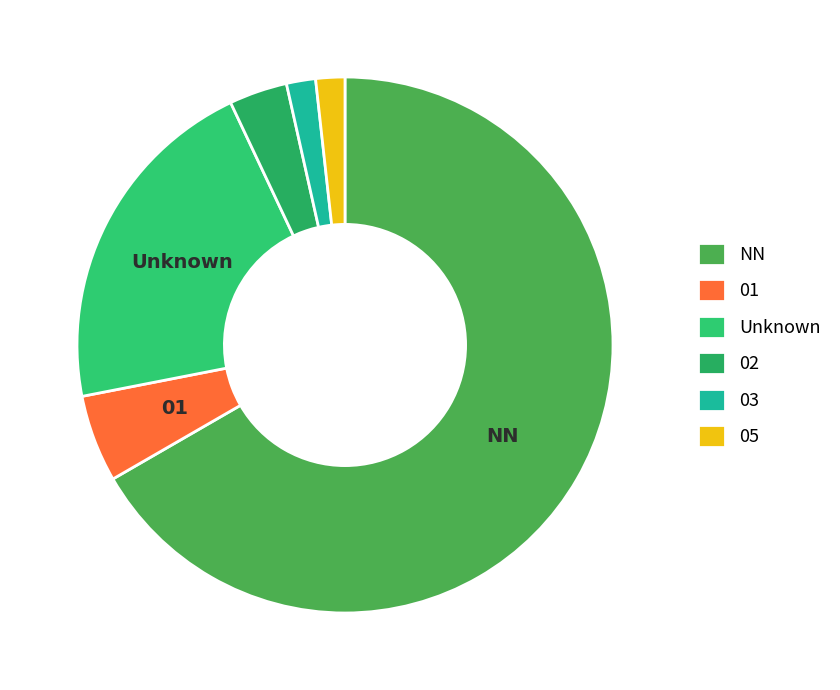

To the nearest percent, what percentage of the pie is NN?

67%